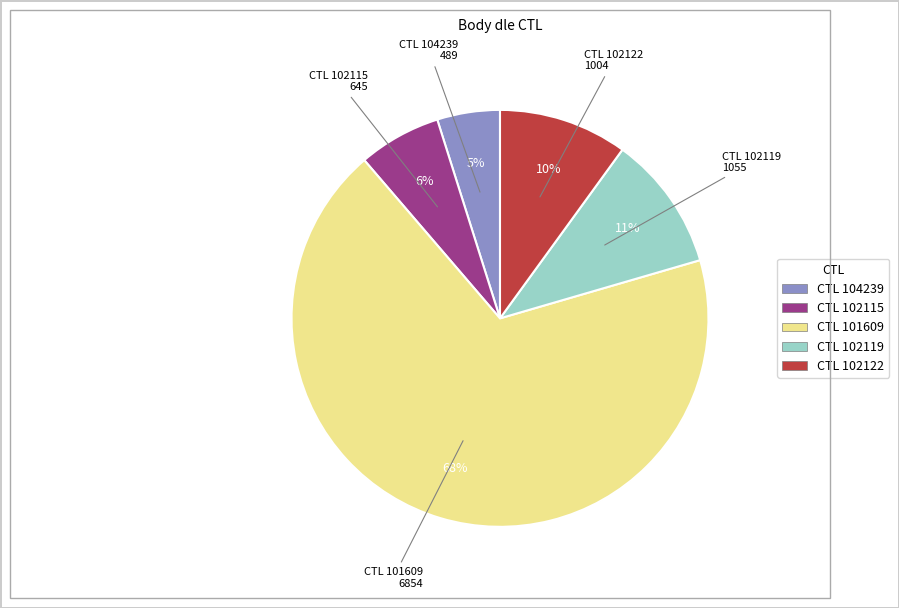

True or false: CTL 102119 accounts for 11% of the total.

True